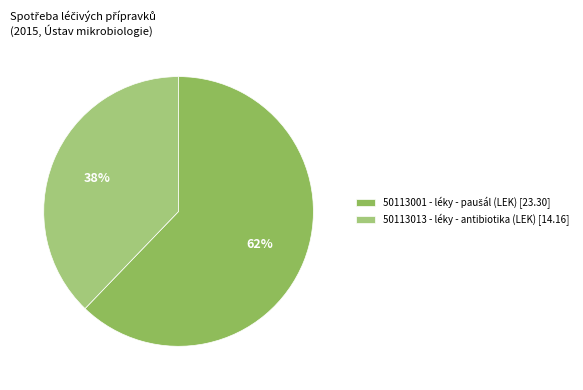

How many segments does this pie chart have?

2